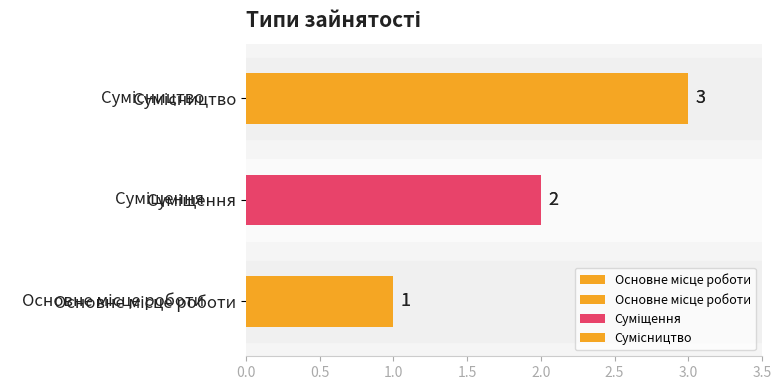

What is the approximate value at Сумісництво?

3